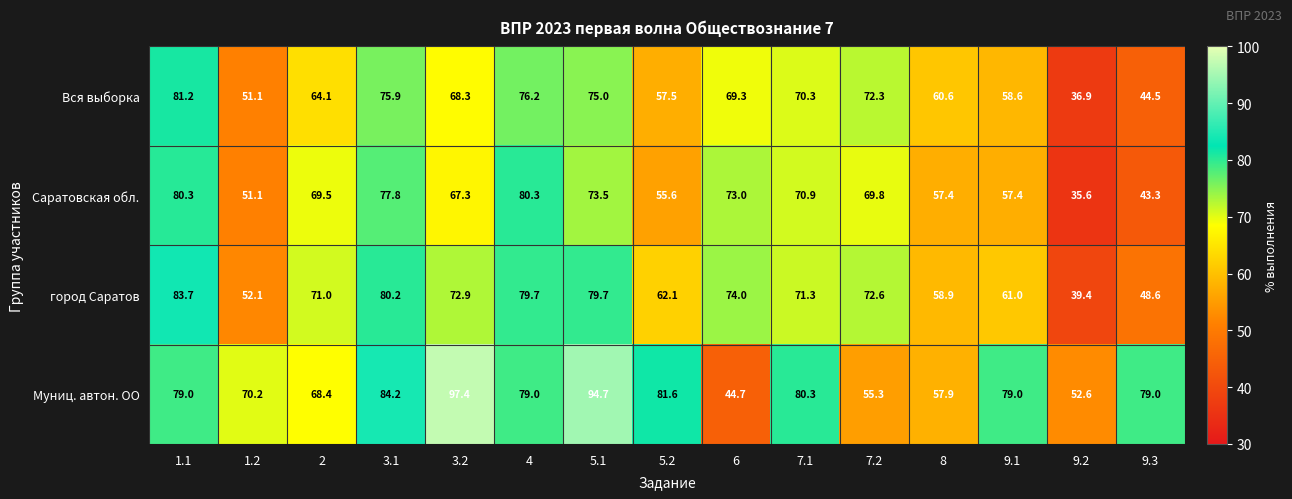

What is the sum of the Муниц. автон. ОО values at 7.1 and 3.1?

164.5